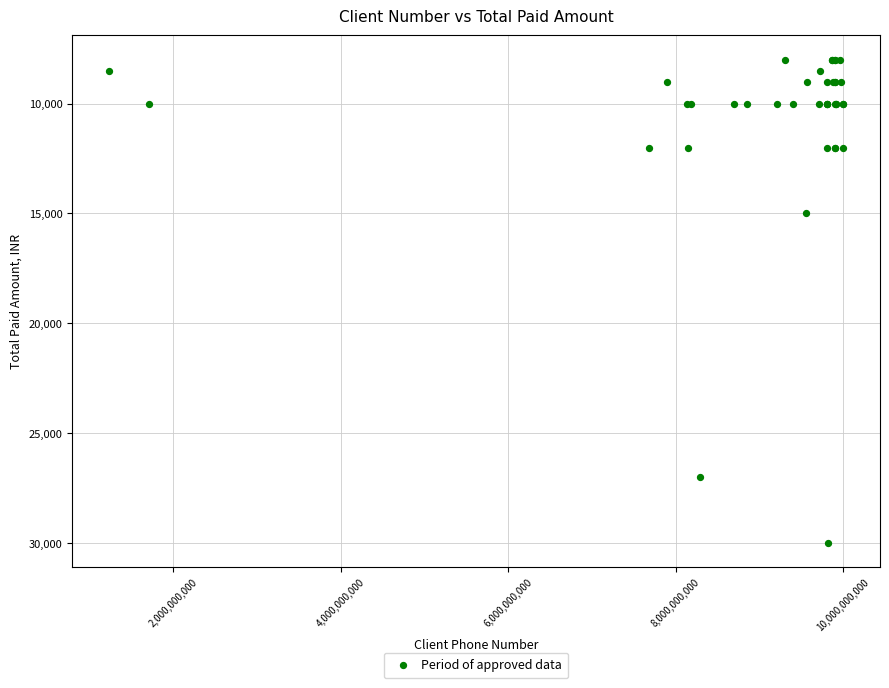

What Y value in the scatter plot is closest to 19000?

15000